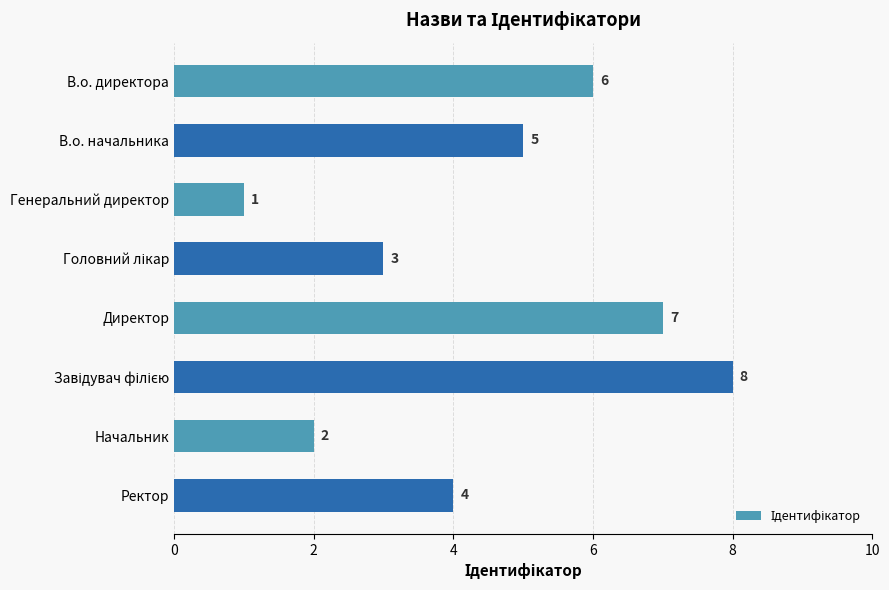

What is the maximum value shown in the chart?

8